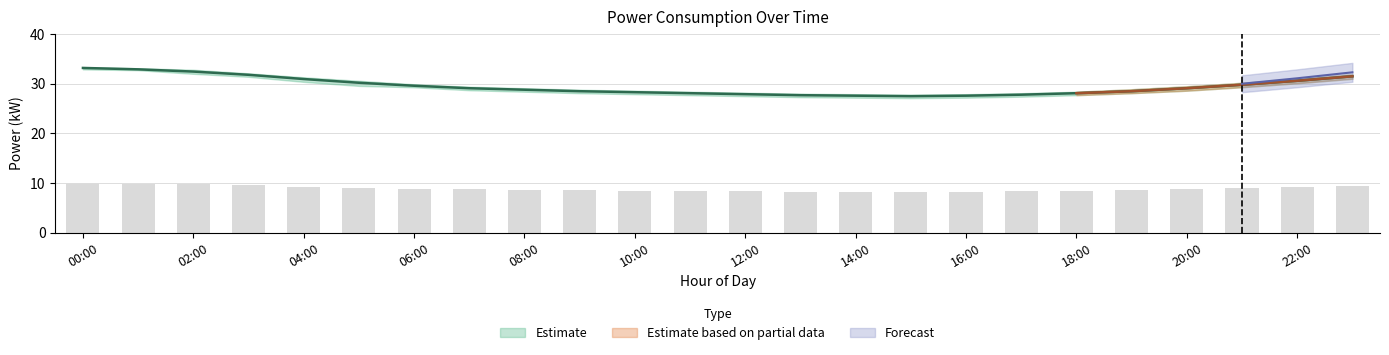

What is the difference between the maximum and minimum values in the axn_mean series?

5.7